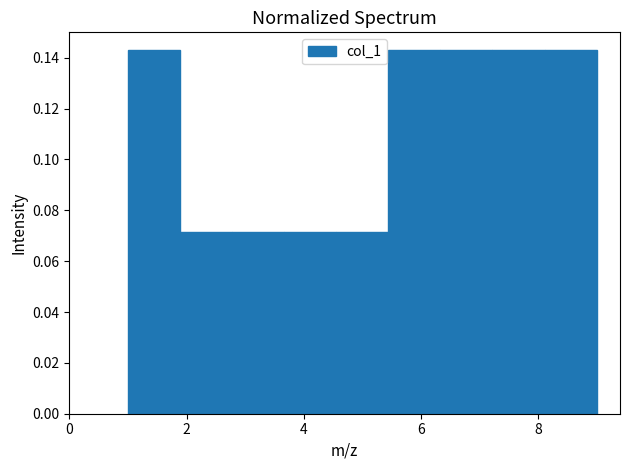

What is the height of the bar covering 8.2 to 9.0 on the x-axis? Neither the bar edges nor the heights are printed on the chart, so give them approximately, as read against the axes.

0.142